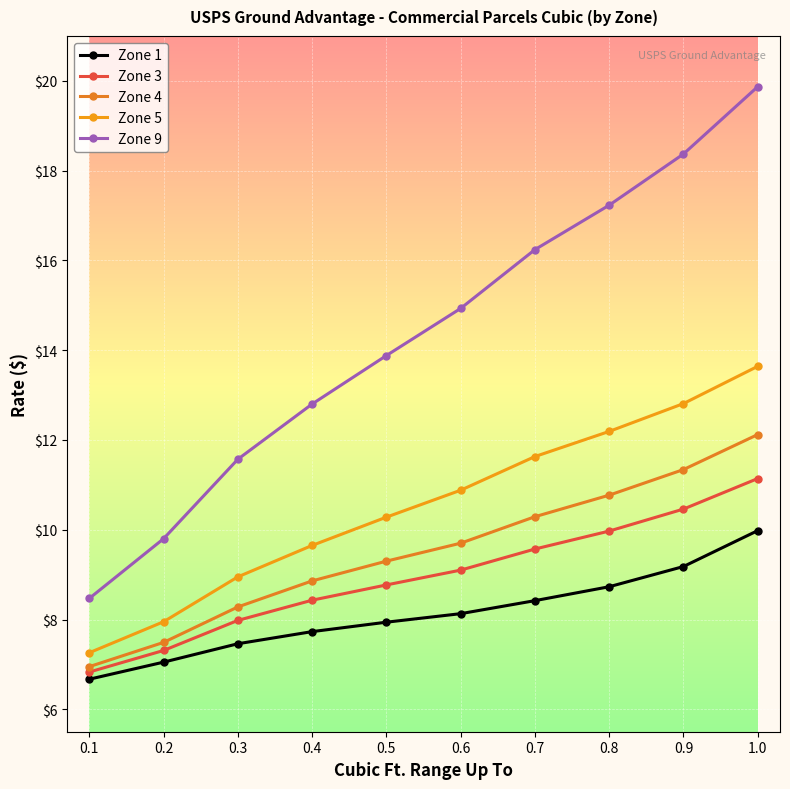

Count the number of categories in the chart.

10